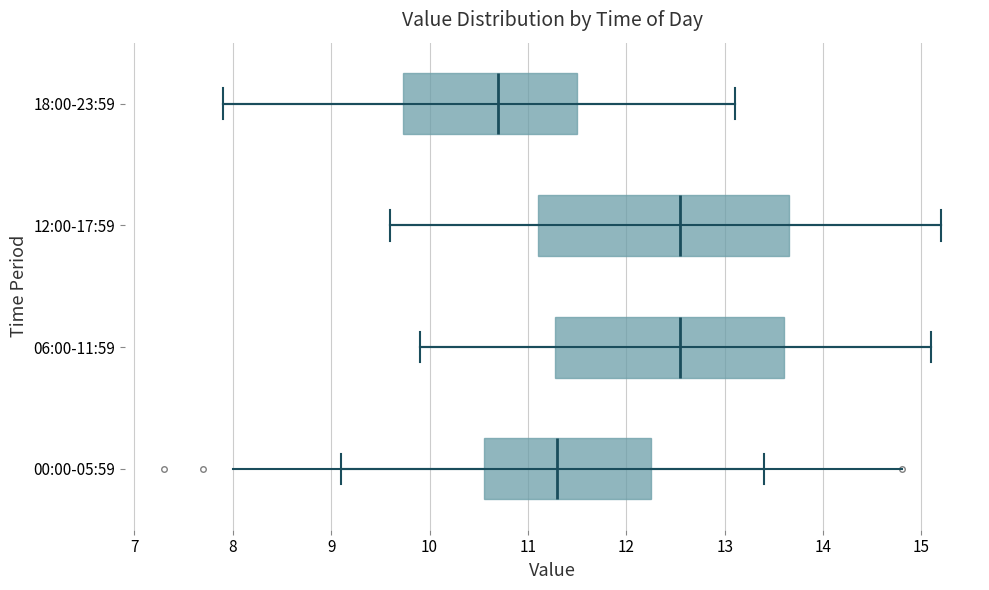

Where is the left edge of the box for 18:00-23:59 on the x-axis? The values are not printed on the chart, so give them approximately, as read against the axis.

9.7